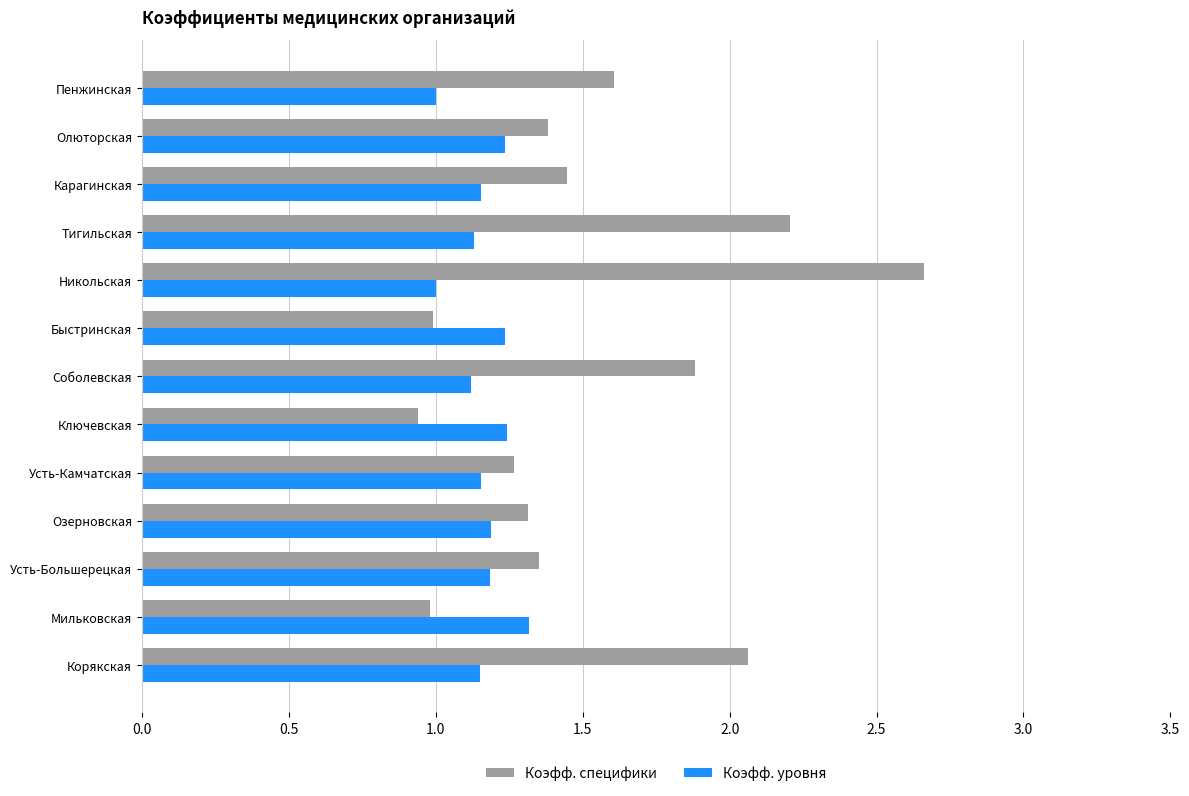

Which category has the highest value across all series?

Никольская